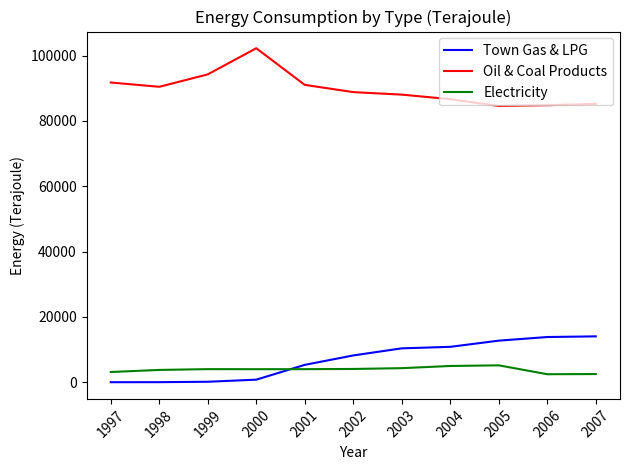

What is the difference between the maximum and minimum values in the Electricity series?

2719